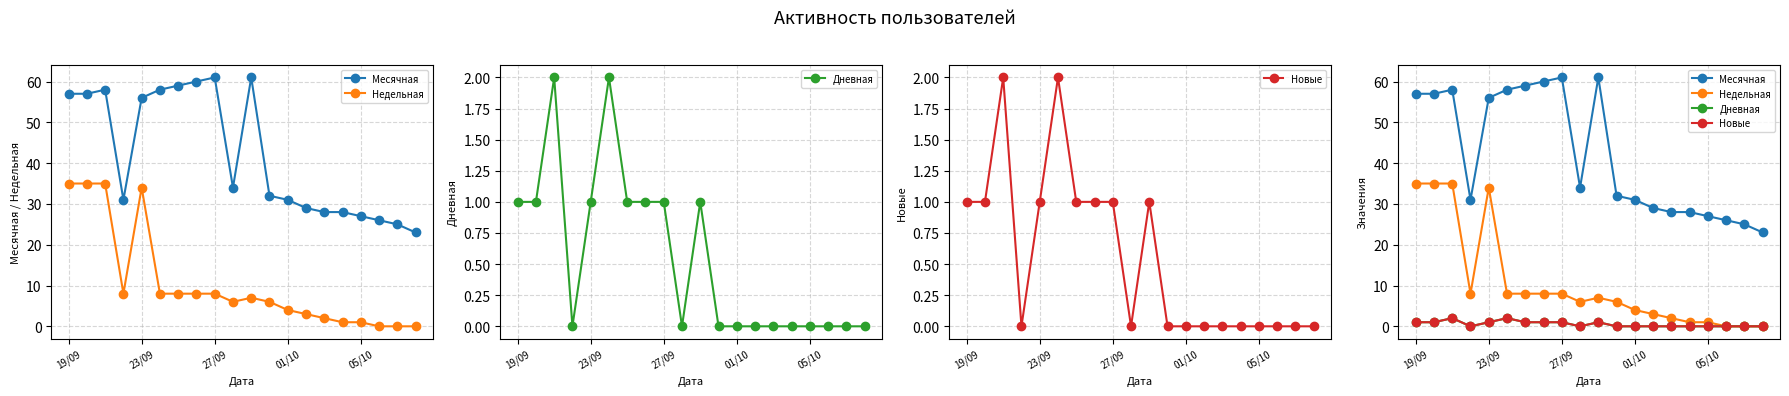

What is the difference between the maximum and minimum values in the Дневная series?

2